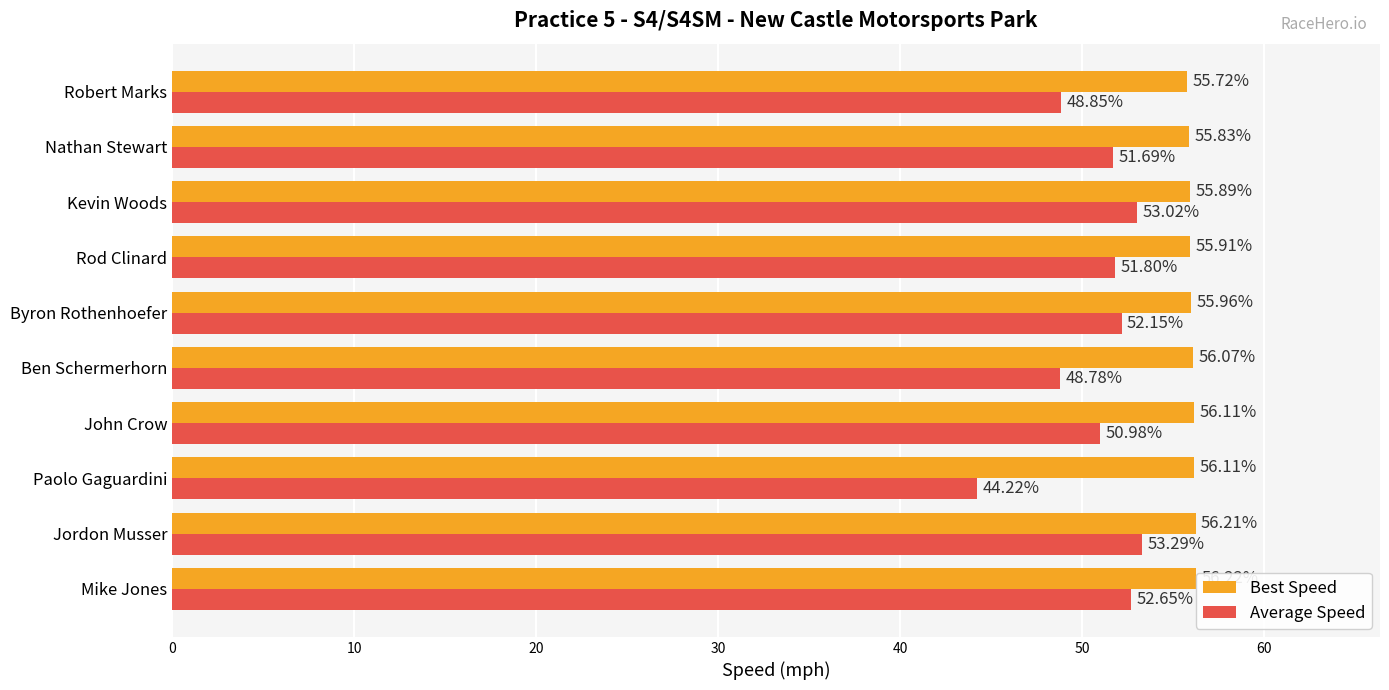

What is the average value of the Best Speed series?

56.0